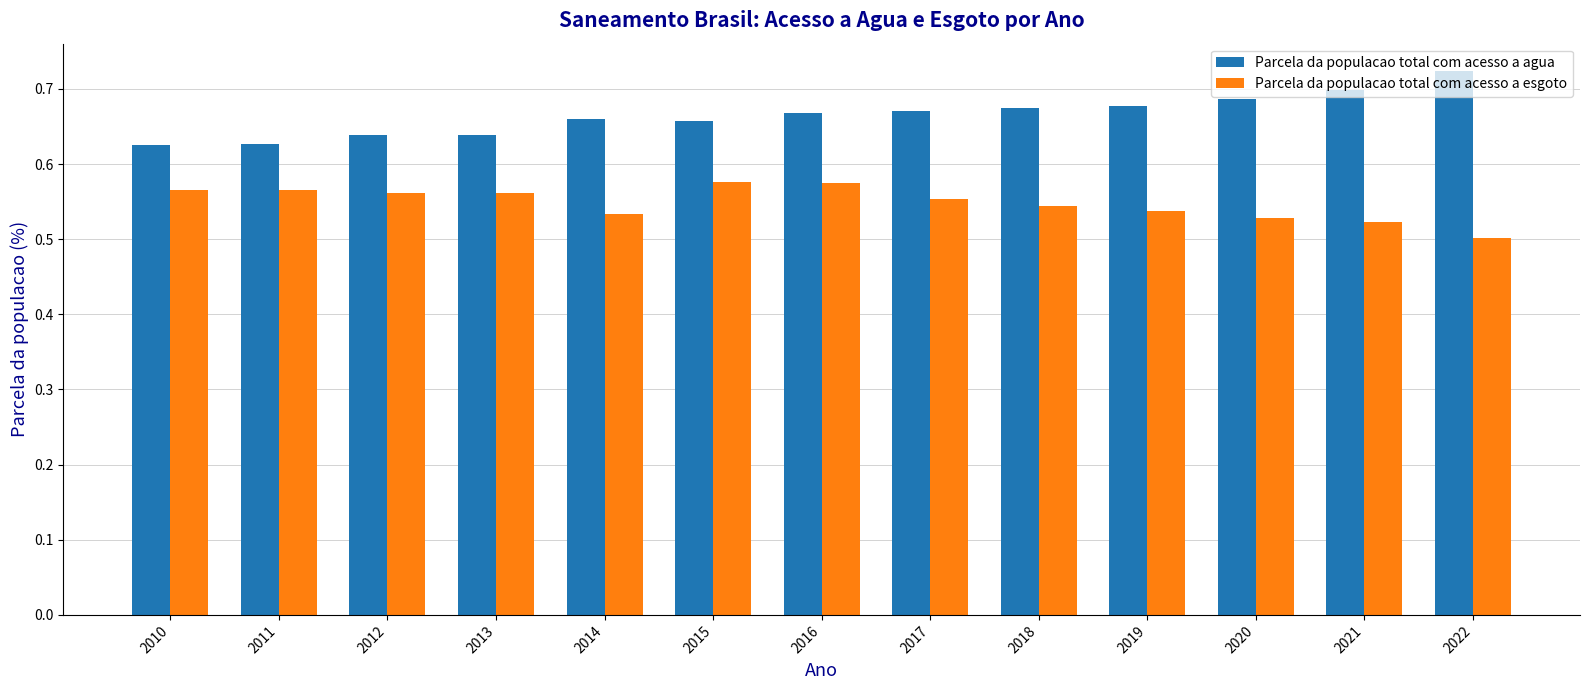

How many Parcela da populacao total com acesso a esgoto values are between 0 and 1?

13